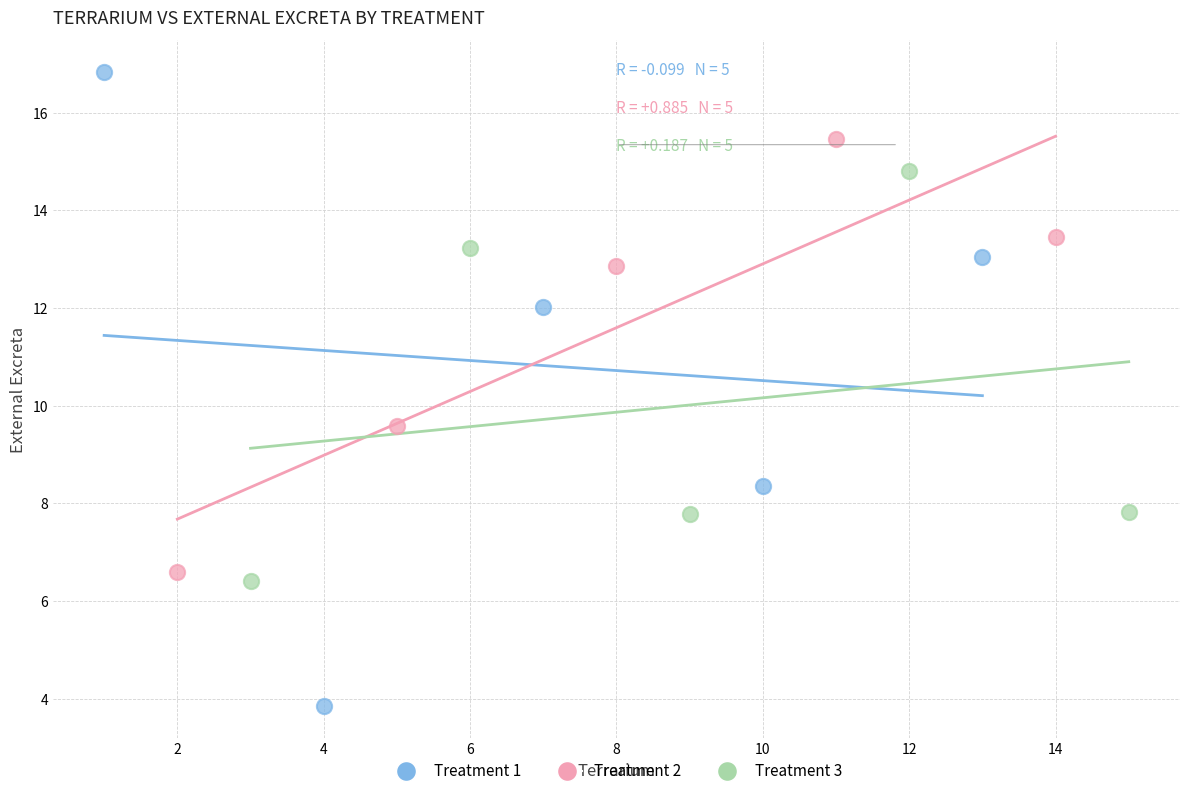

Which series contains the lowest Y value?

Treatment 1